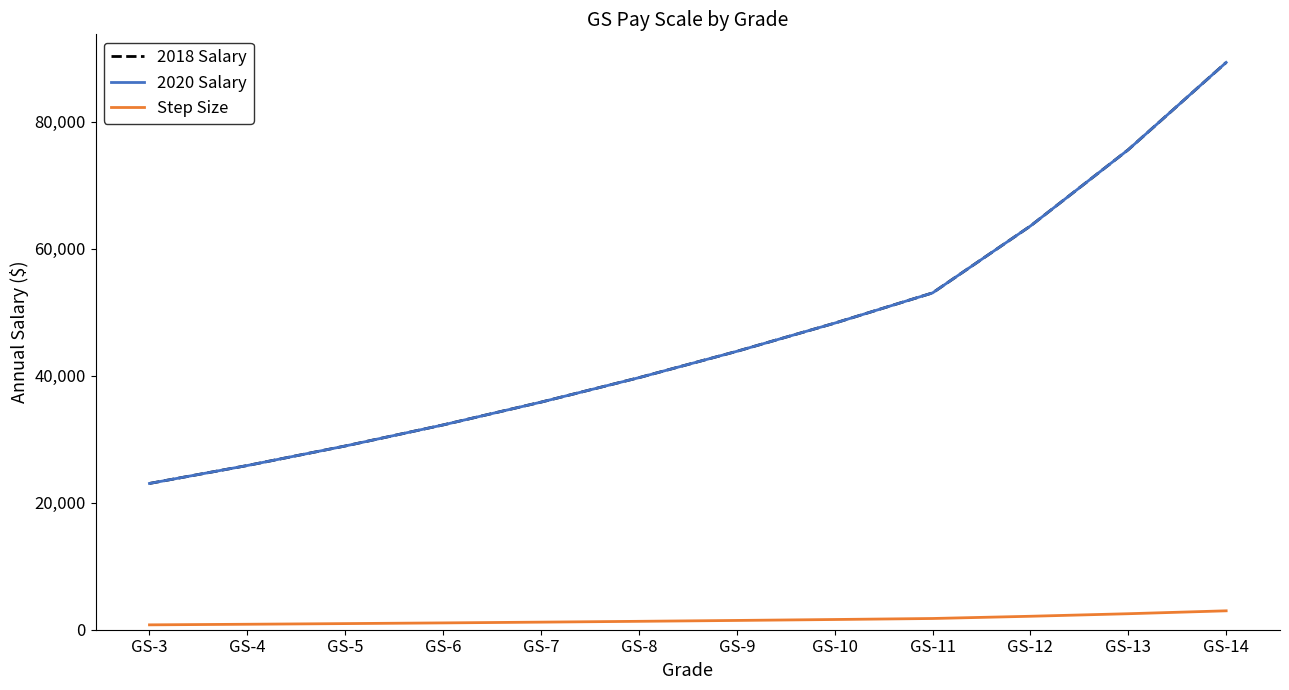

Which category has the lowest value in the 2018 Salary series?

GS-3